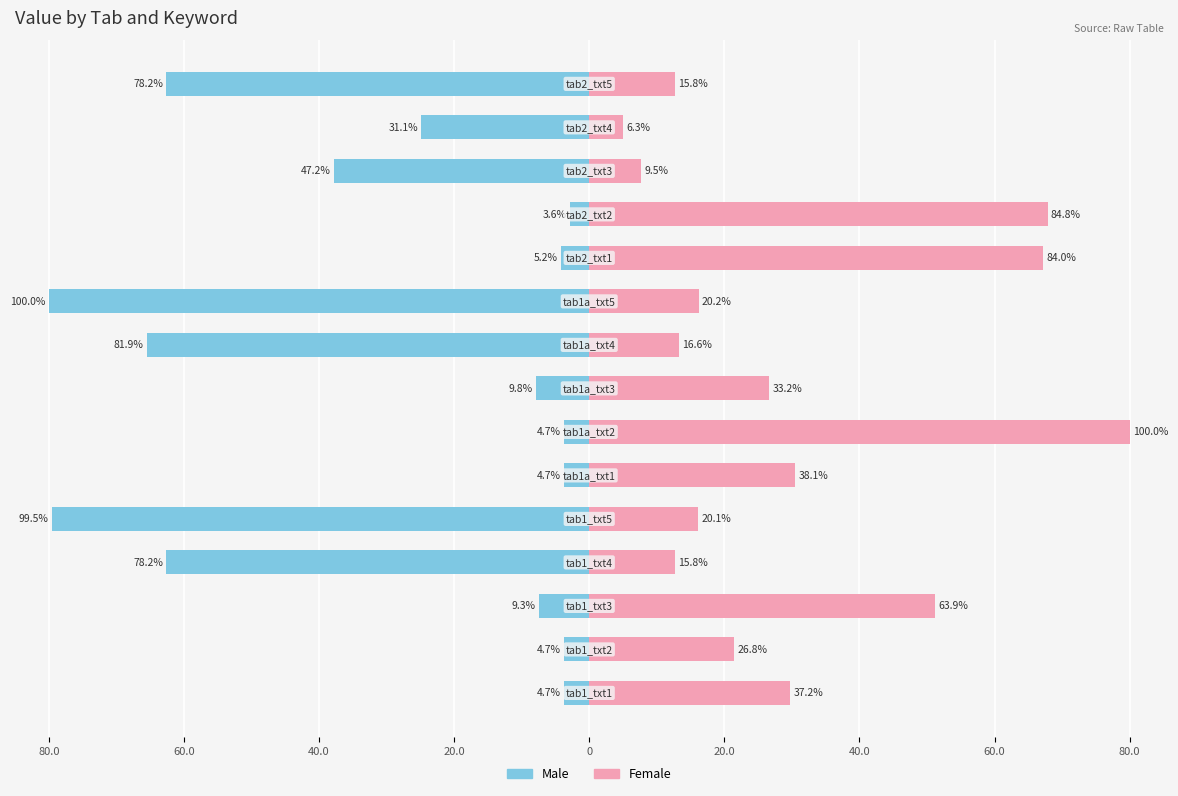

Which has a higher value, 20.0 or 20.0?

20.0